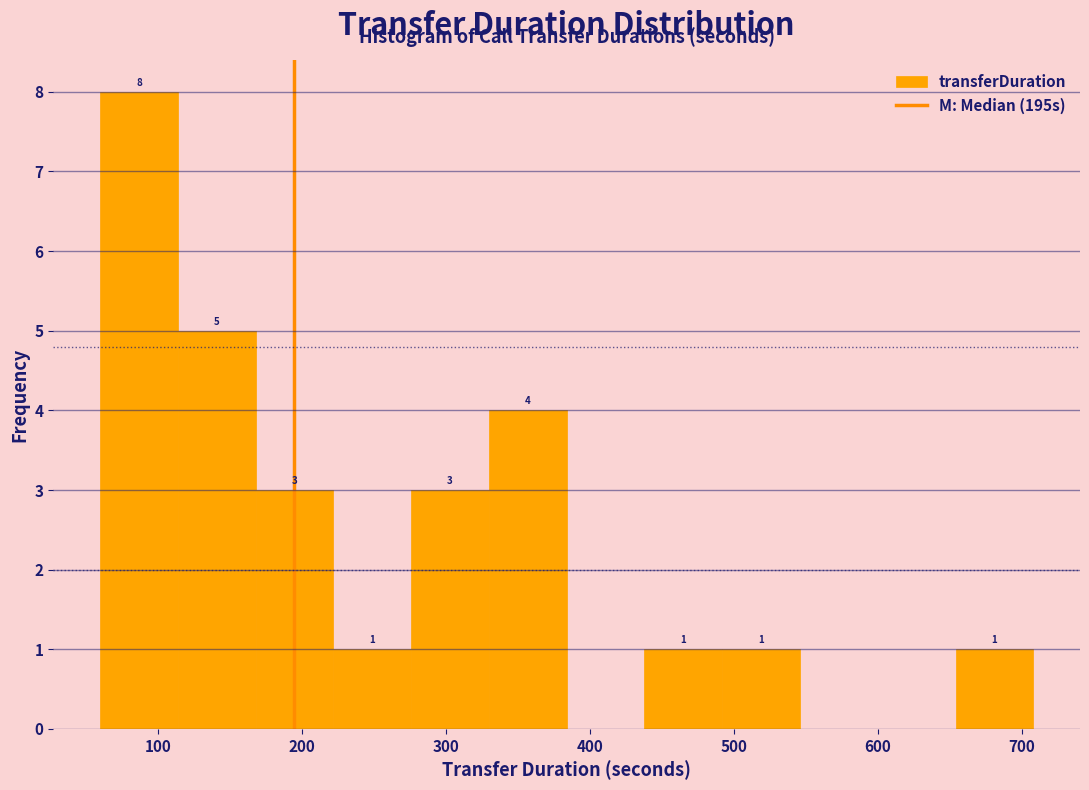

Over which range of the x-axis is the bar tallest?

60 to 114